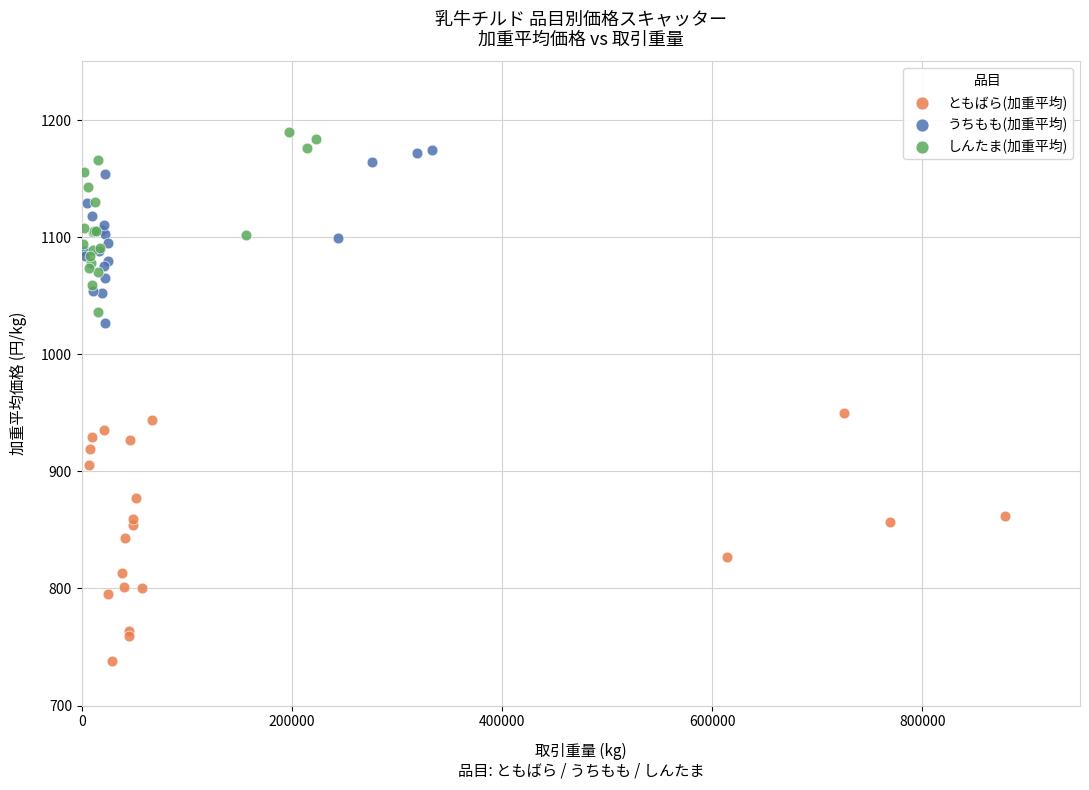

What are all the series names shown in the legend?

ともばら(加重平均), うちもも(加重平均), しんたま(加重平均)